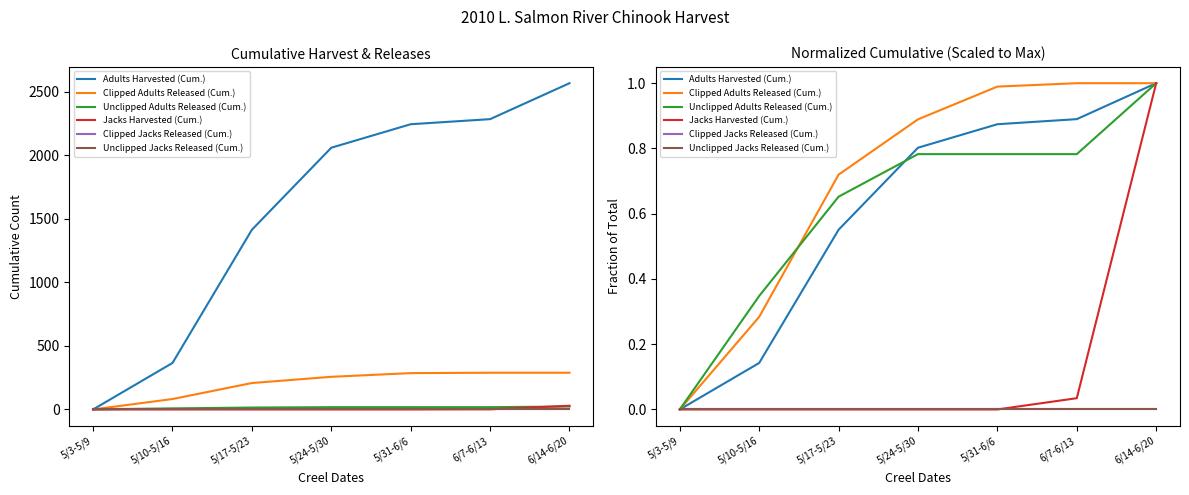

Reading left to right, extract all data points from this chart.

Adults Harvested (Cum.): 5/3-5/9=0.0	5/10-5/16=0.1	5/17-5/23=0.6	5/24-5/30=0.8	5/31-6/6=0.9	6/7-6/13=0.9	6/14-6/20=1.0
Clipped Adults Released (Cum.): 5/3-5/9=0.0	5/10-5/16=0.3	5/17-5/23=0.7	5/24-5/30=0.9	5/31-6/6=1.0	6/7-6/13=1.0	6/14-6/20=1.0
Unclipped Adults Released (Cum.): 5/3-5/9=0.0	5/10-5/16=0.3	5/17-5/23=0.7	5/24-5/30=0.8	5/31-6/6=0.8	6/7-6/13=0.8	6/14-6/20=1.0
Jacks Harvested (Cum.): 5/3-5/9=0.0	5/10-5/16=0.0	5/17-5/23=0.0	5/24-5/30=0.0	5/31-6/6=0.0	6/7-6/13=0.0	6/14-6/20=1.0
Clipped Jacks Released (Cum.): 5/3-5/9=0.0	5/10-5/16=0.0	5/17-5/23=0.0	5/24-5/30=0.0	5/31-6/6=0.0	6/7-6/13=0.0	6/14-6/20=0.0
Unclipped Jacks Released (Cum.): 5/3-5/9=0.0	5/10-5/16=0.0	5/17-5/23=0.0	5/24-5/30=0.0	5/31-6/6=0.0	6/7-6/13=0.0	6/14-6/20=0.0